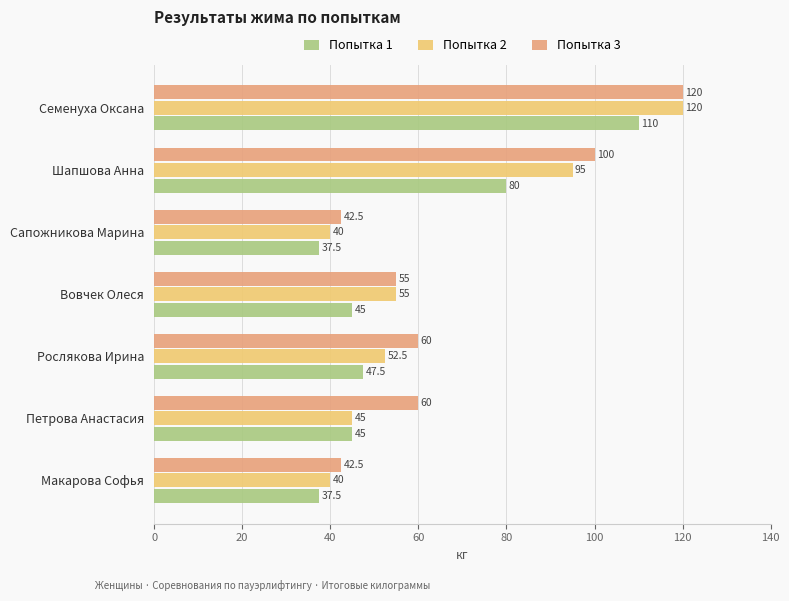

What is the sum of all Попытка 2 values?

447.5